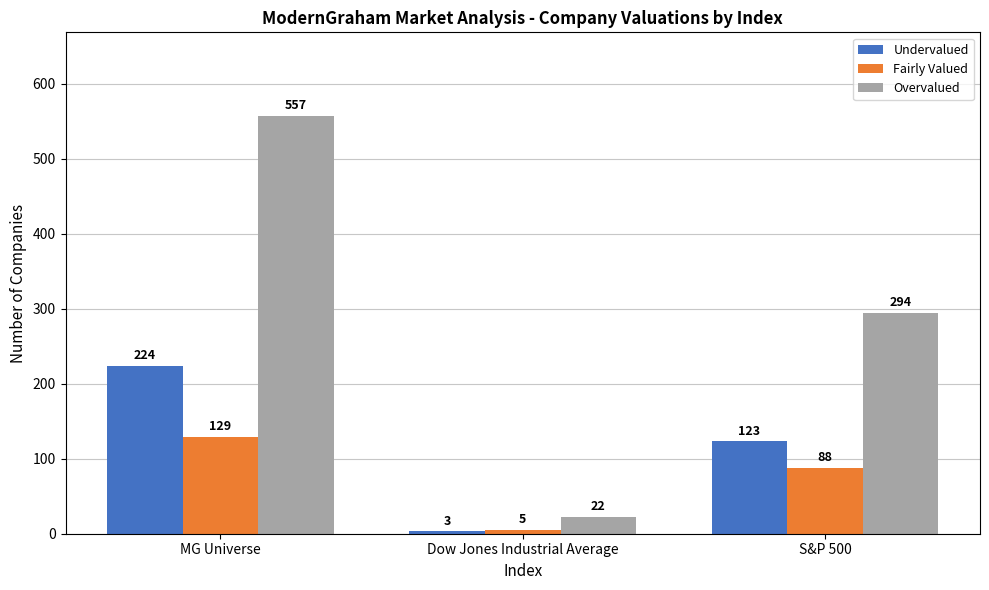

Reading right to left, list all the values displayed in this chart.

Undervalued: S&P 500=123	Dow Jones Industrial Average=3	MG Universe=224
Fairly Valued: S&P 500=88	Dow Jones Industrial Average=5	MG Universe=129
Overvalued: S&P 500=294	Dow Jones Industrial Average=22	MG Universe=557